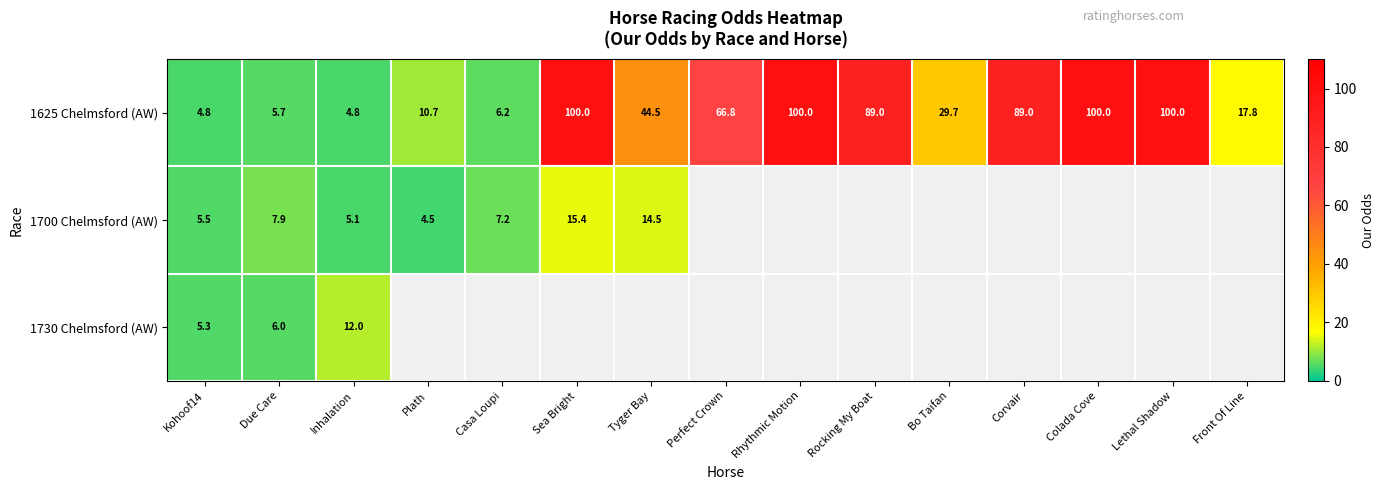

What is the lowest value of the 1625 Chelmsford (AW) series?

4.8